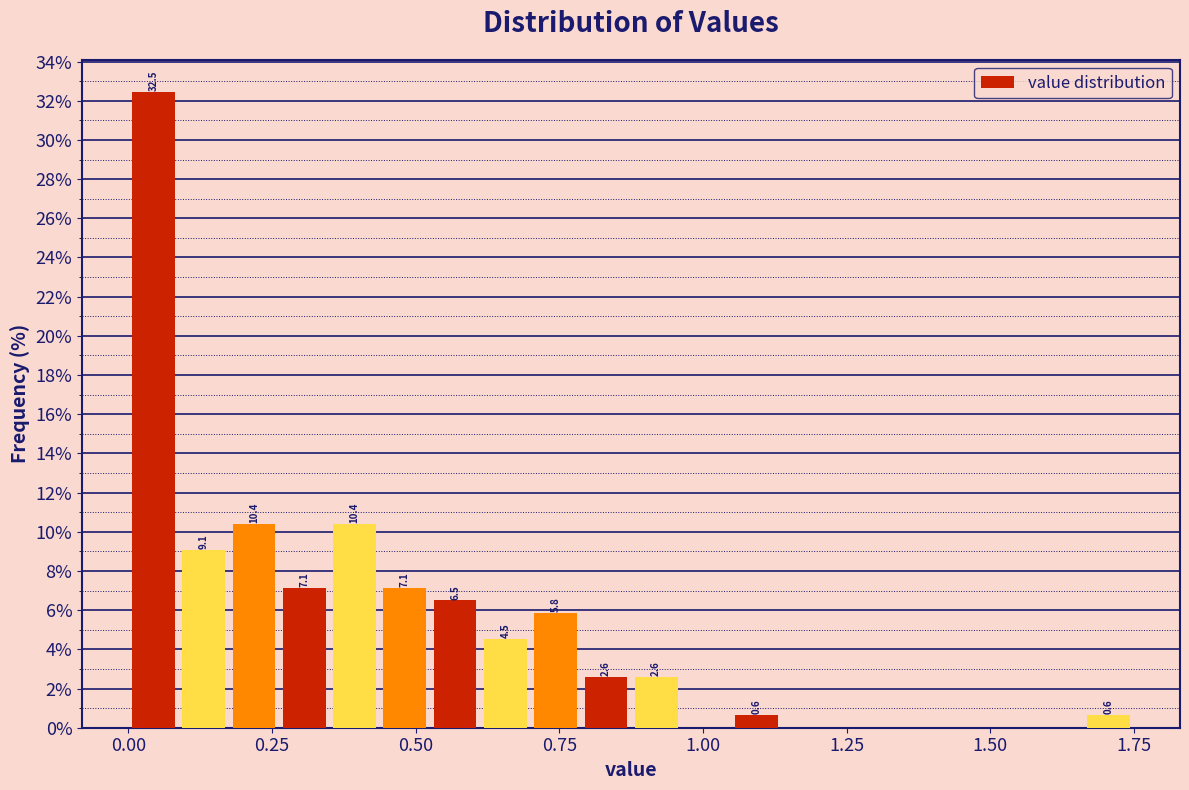

Around what value on the x-axis is the tallest bar? Give the approximate position of its centre, as read against the axis.

0.05